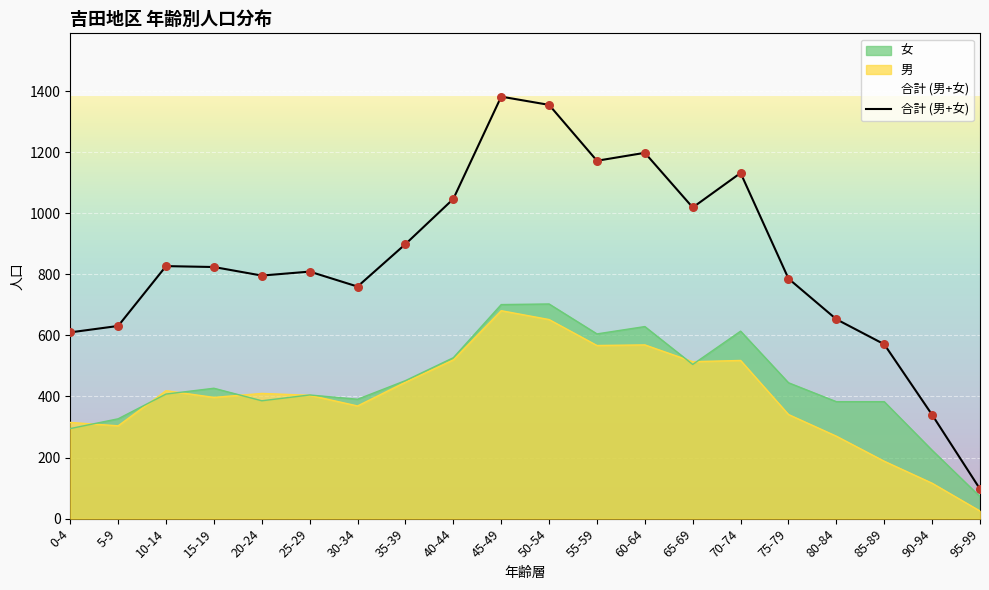

What is the change in value from 35-39 to 95-99?

-802